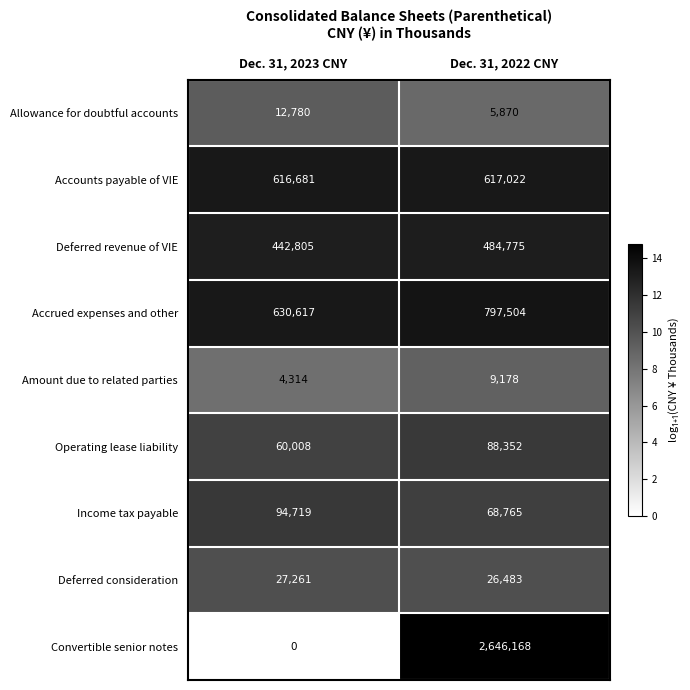

Reading left to right, extract all data points from this chart.

Allowance for doubtful accounts: Dec. 31, 2023 CNY=12780	Dec. 31, 2022 CNY=5870
Accounts payable of VIE: Dec. 31, 2023 CNY=616681	Dec. 31, 2022 CNY=617022
Deferred revenue of VIE: Dec. 31, 2023 CNY=442805	Dec. 31, 2022 CNY=484775
Accrued expenses and other: Dec. 31, 2023 CNY=630617	Dec. 31, 2022 CNY=797504
Amount due to related parties: Dec. 31, 2023 CNY=4314	Dec. 31, 2022 CNY=9178
Operating lease liability: Dec. 31, 2023 CNY=60008	Dec. 31, 2022 CNY=88352
Income tax payable: Dec. 31, 2023 CNY=94719	Dec. 31, 2022 CNY=68765
Deferred consideration: Dec. 31, 2023 CNY=27261	Dec. 31, 2022 CNY=26483
Convertible senior notes: Dec. 31, 2023 CNY=0	Dec. 31, 2022 CNY=2646168